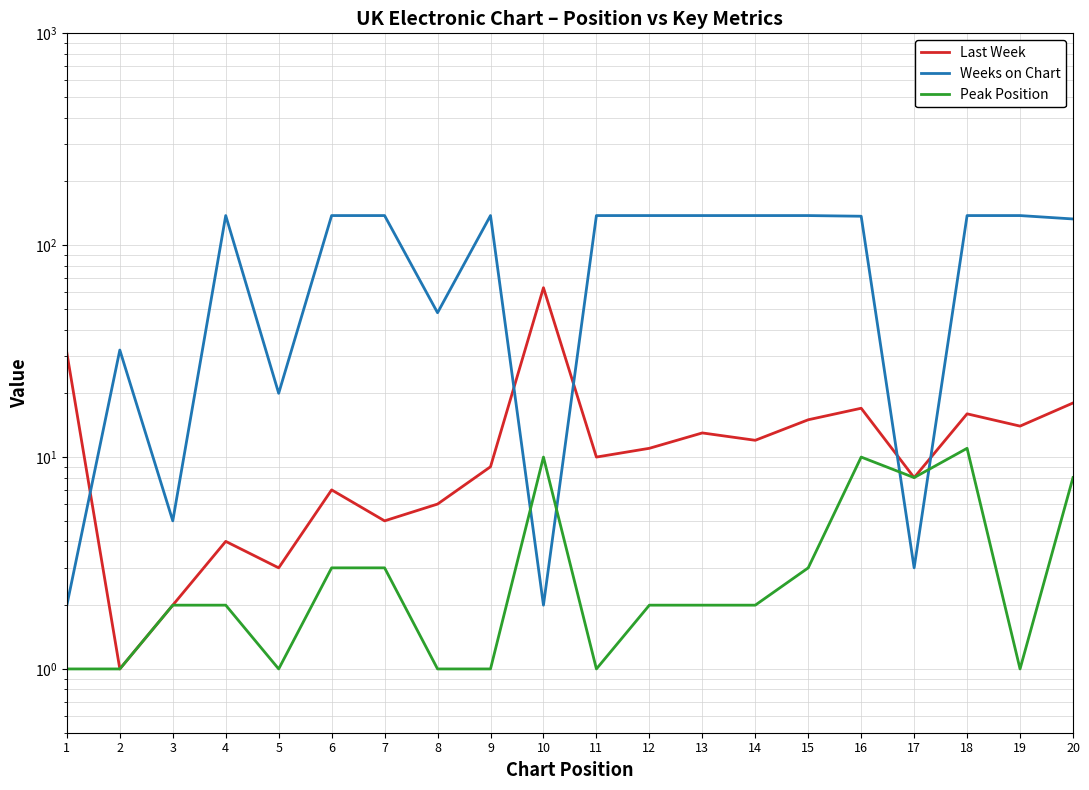

Which series changed the most between 4 and 7?

Last Week